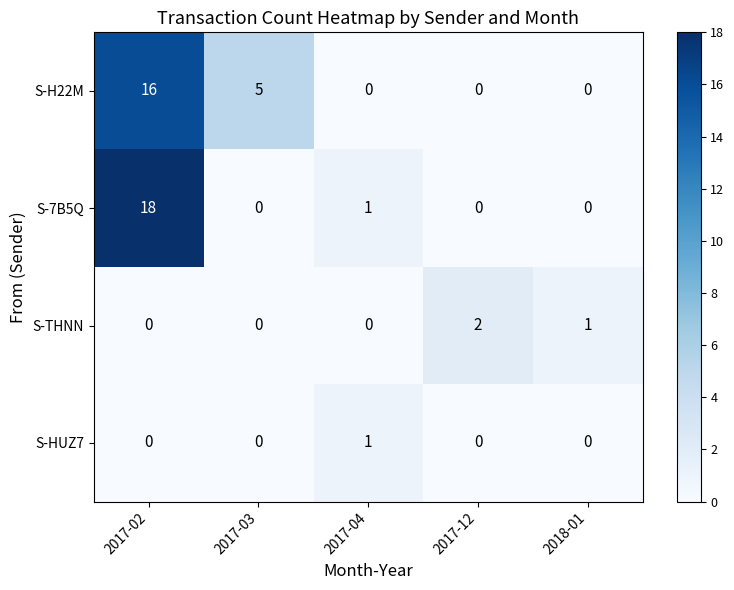

The value of S-7B5Q at 2017-12 is 7. True or false?

False